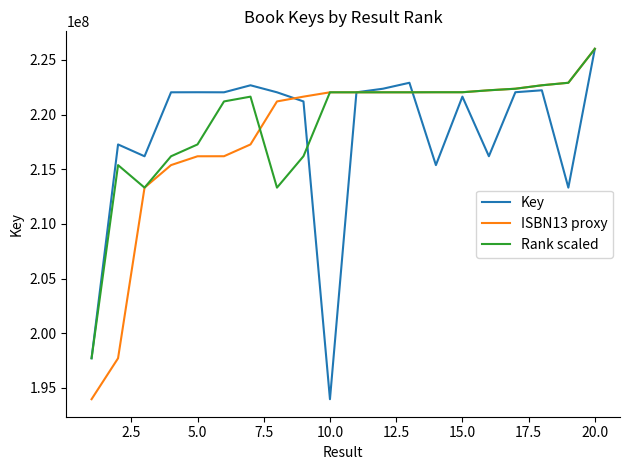

What is the smallest value displayed?

193971616